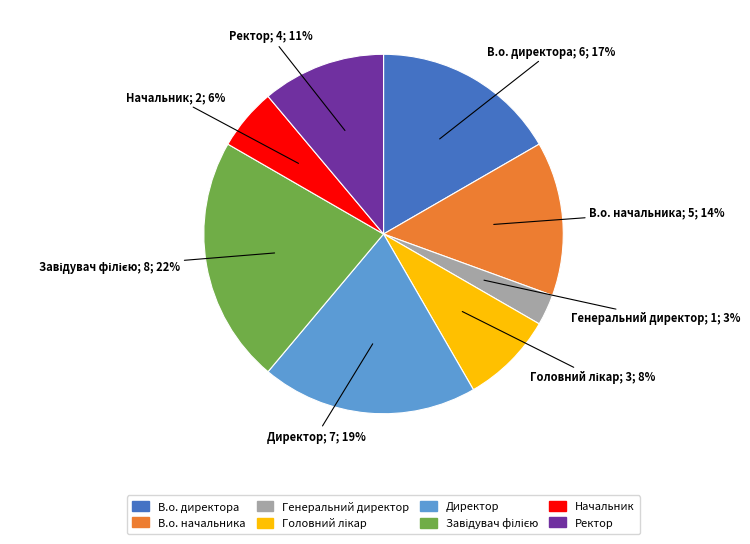

Count the number of slices in the pie.

8